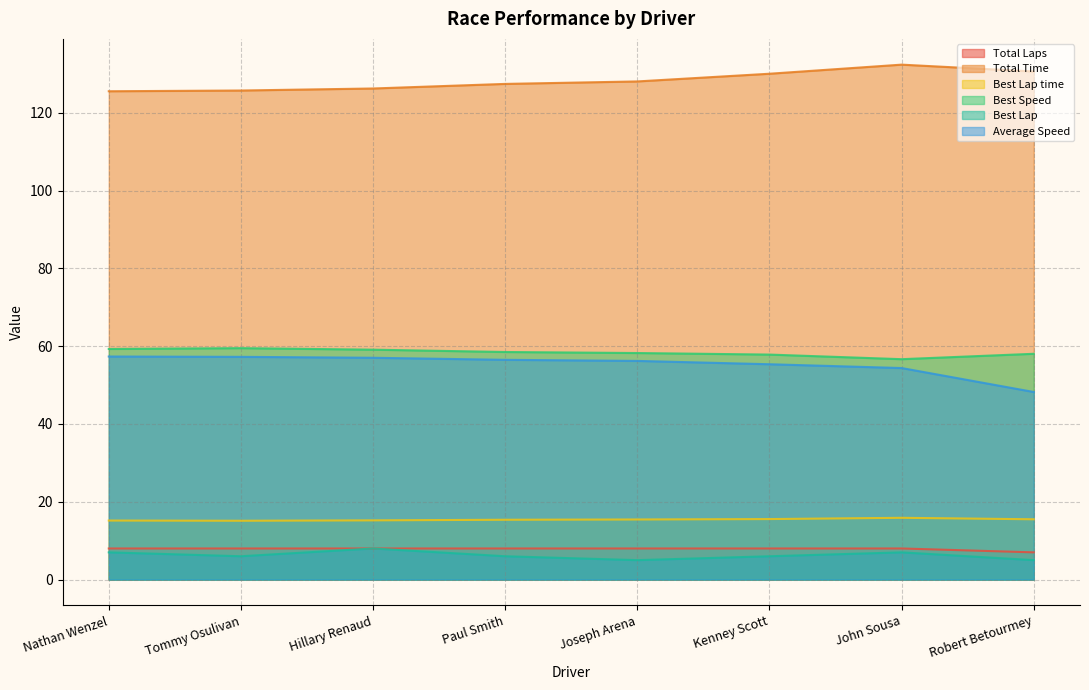

At which category is the sum across all series the highest?

John Sousa